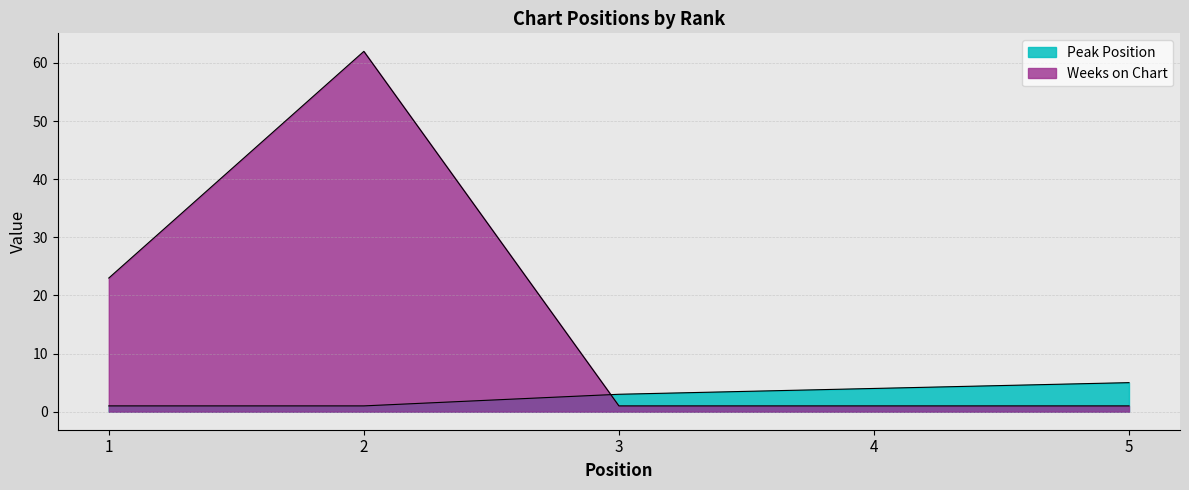

What is the difference between the maximum and minimum values in the Weeks on Chart series?

61